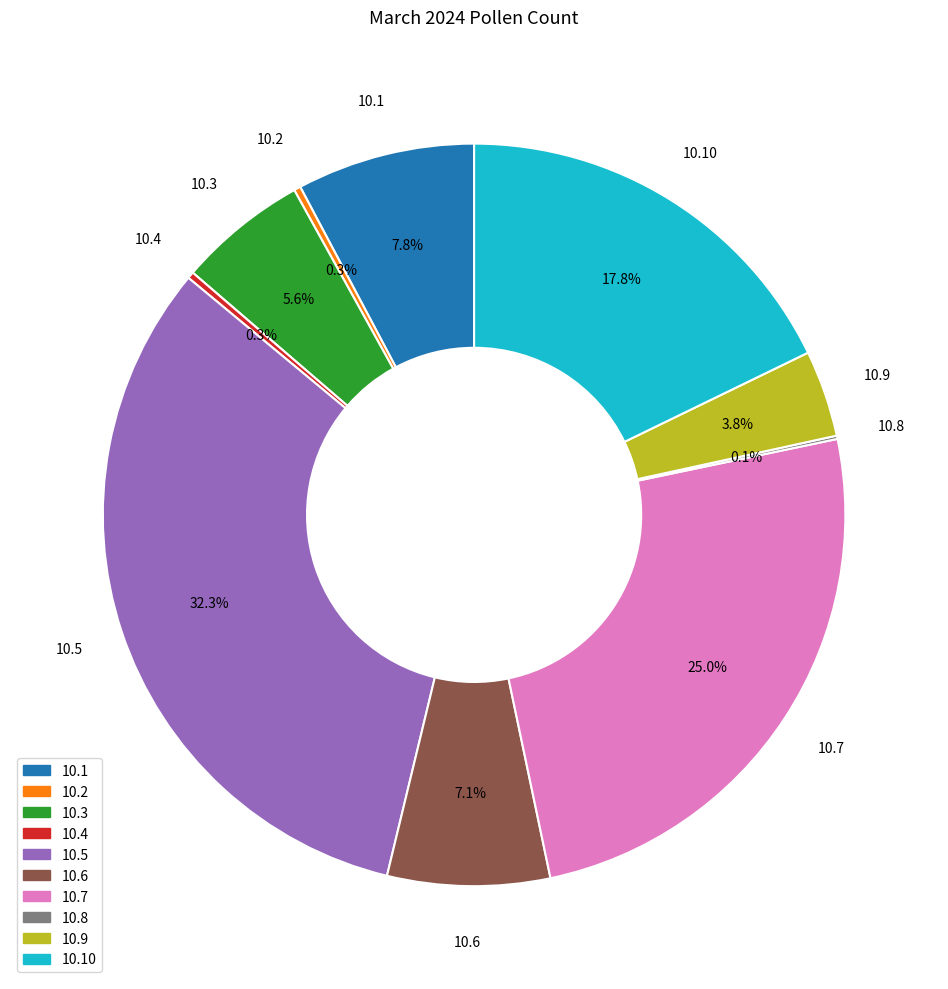

Does any single category account for the majority?

No